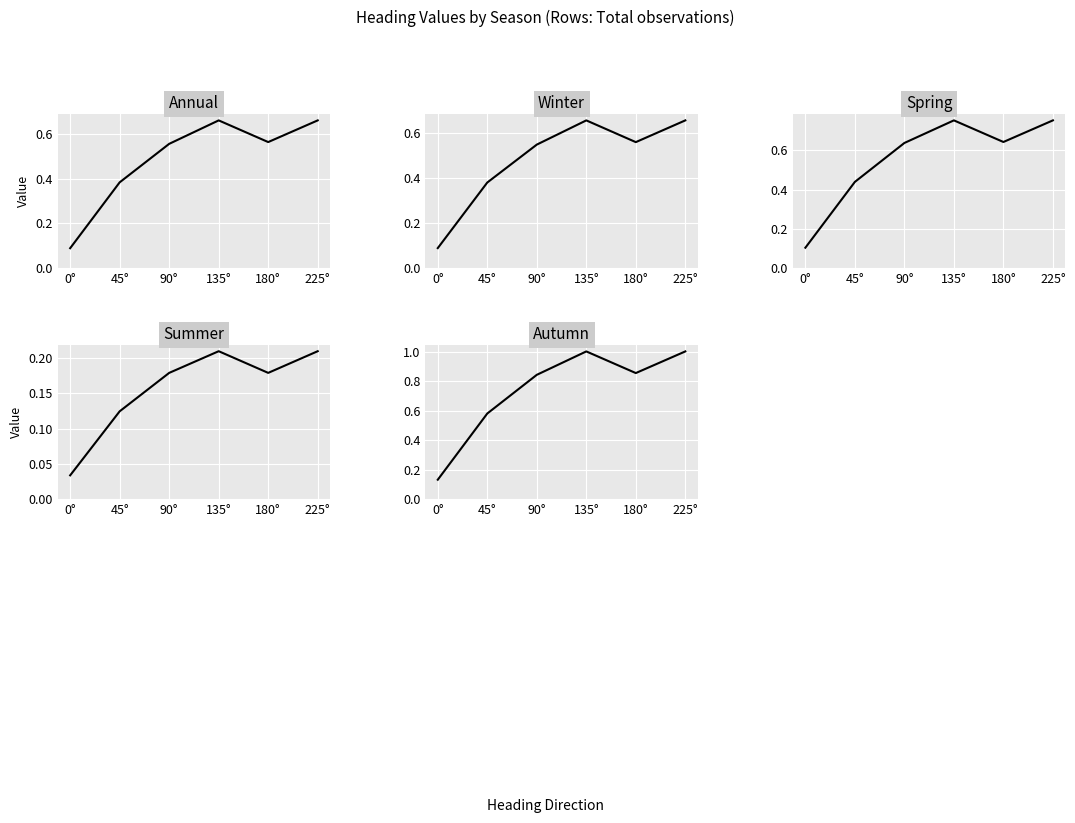

Is it true that Winter equals 0.7 at 135°?

True